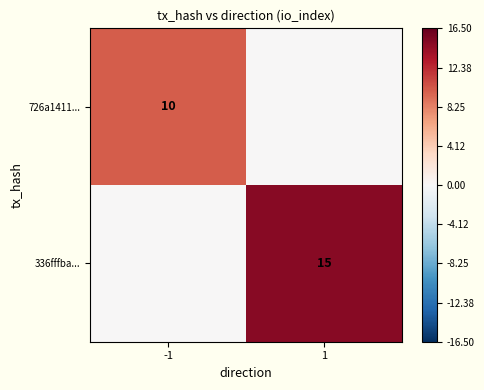

True or false: 336fffba... has a value of 23 at 1.

False